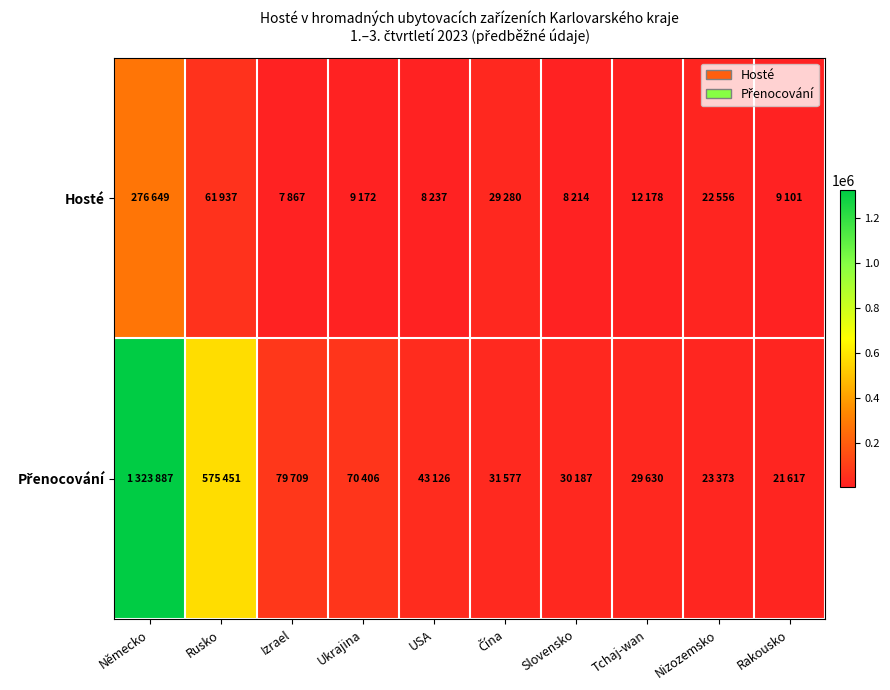

How many data points does each series have?

10